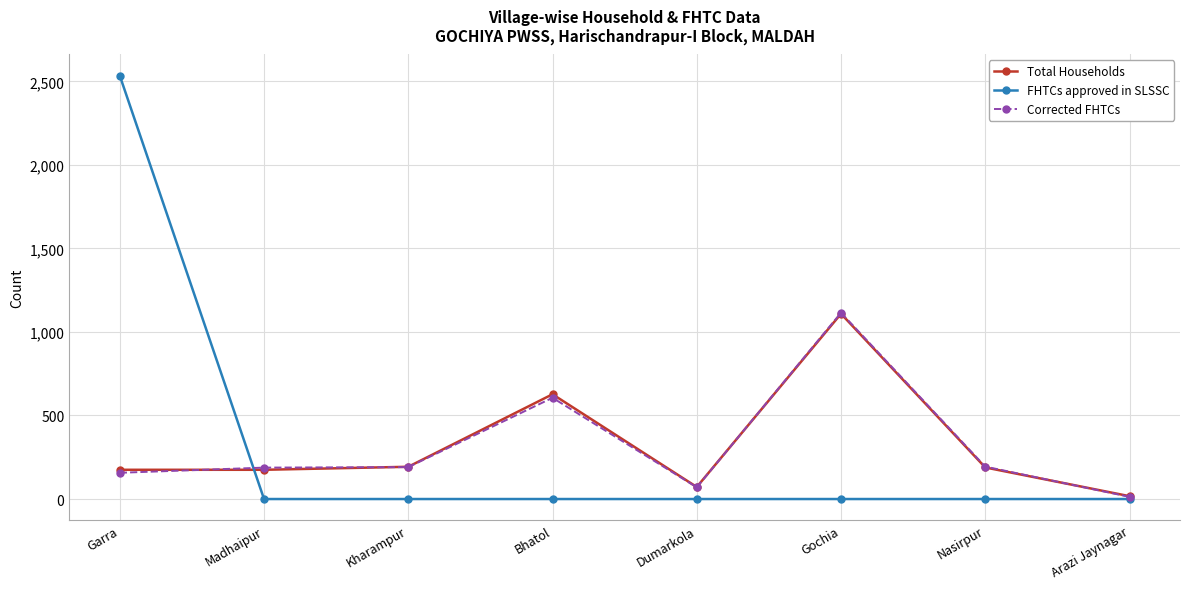

The value of Corrected FHTCs at Bhatol is 606. True or false?

True